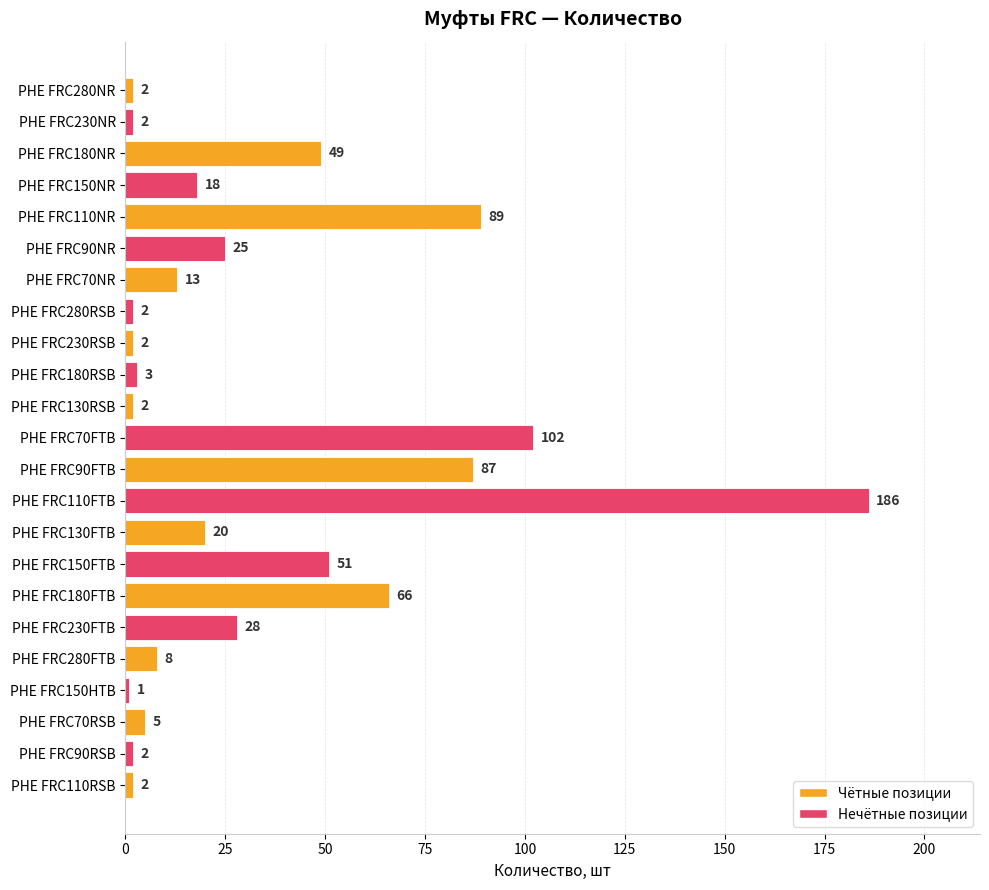

What is the sum of all values?

765